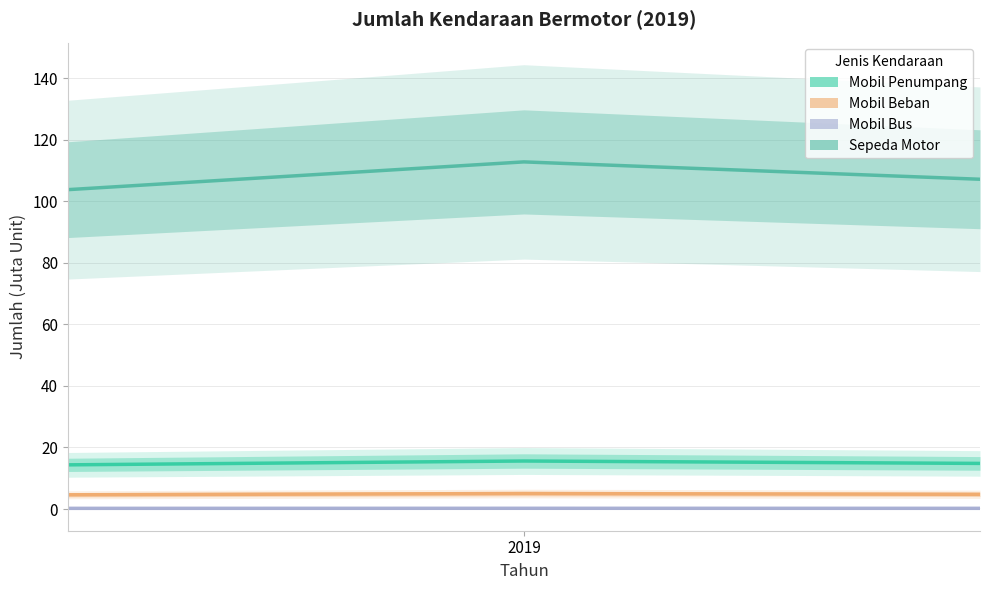

What is the spread (max minus min) of values at 2?

106.9